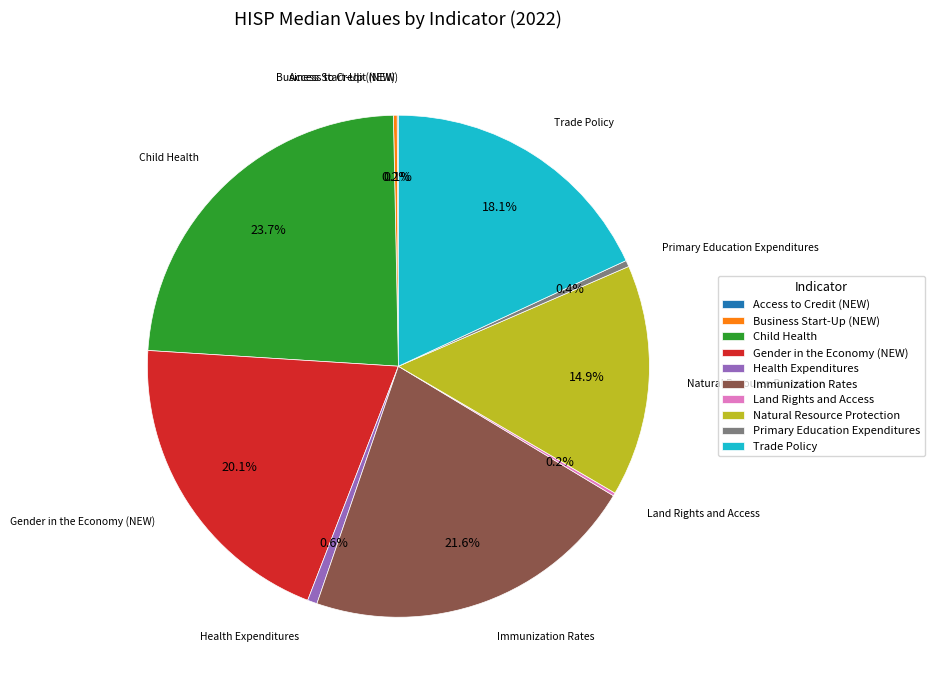

Combined, what portion of the pie is Natural Resource Protection and Trade Policy?

33.0%